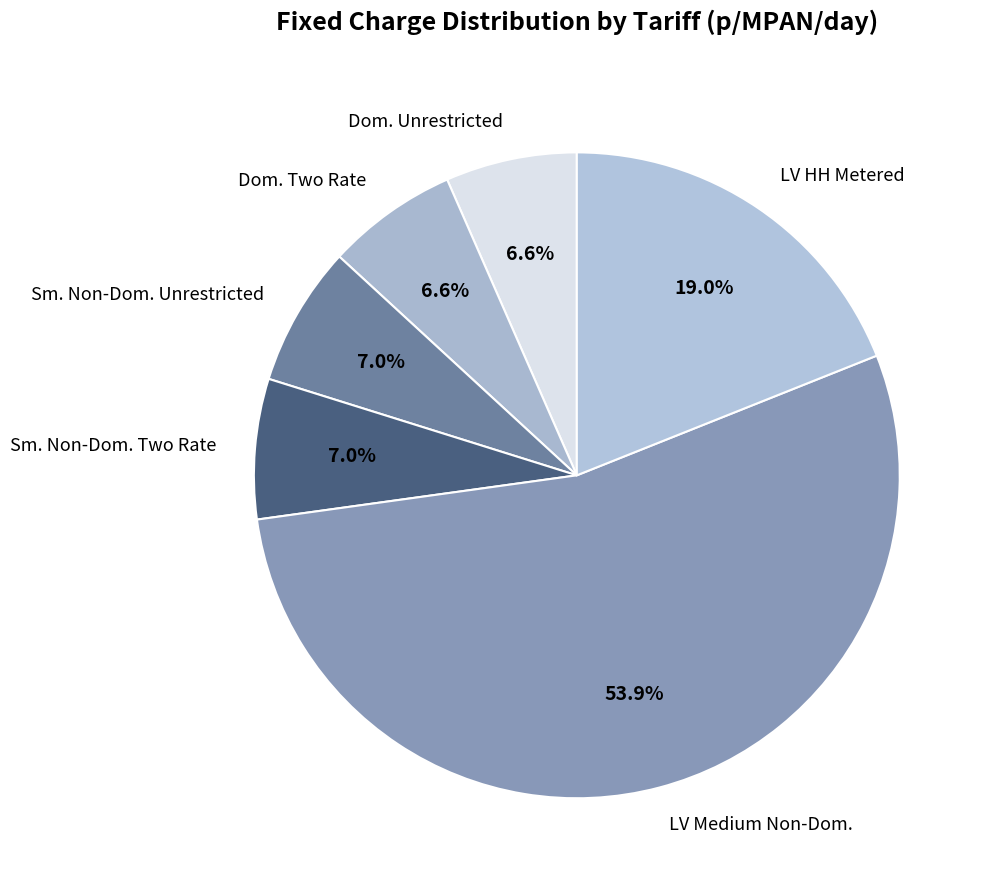

Which category has the biggest portion of the pie?

LV Medium Non-Dom.